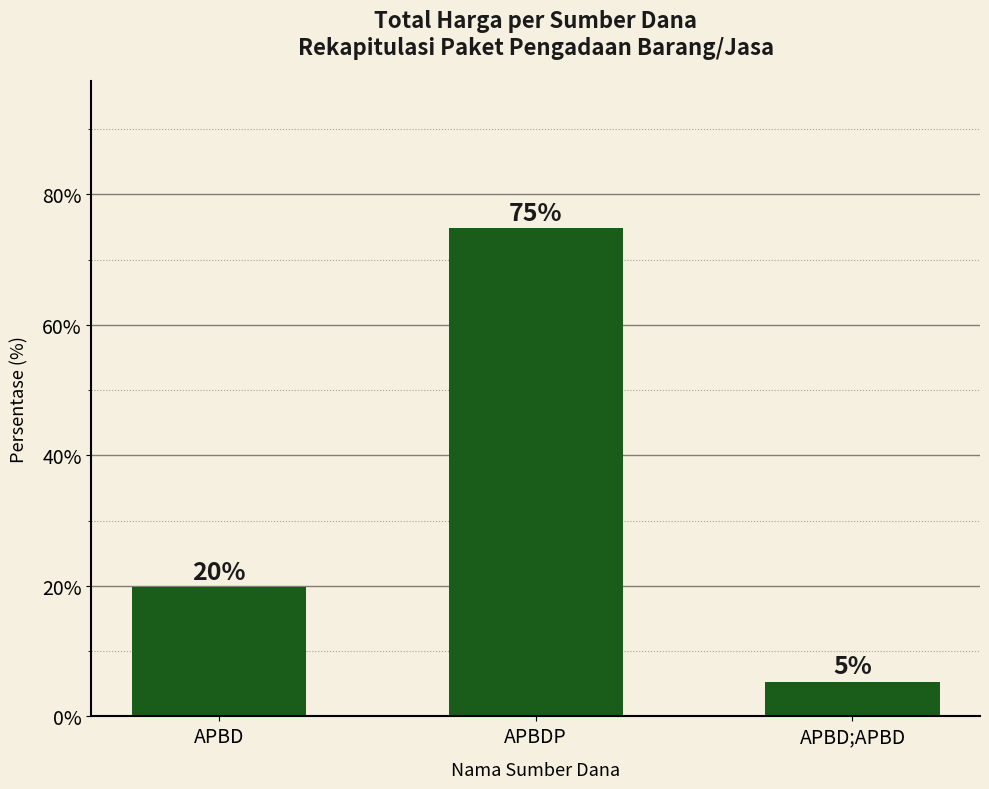

Are the bars horizontal?

No